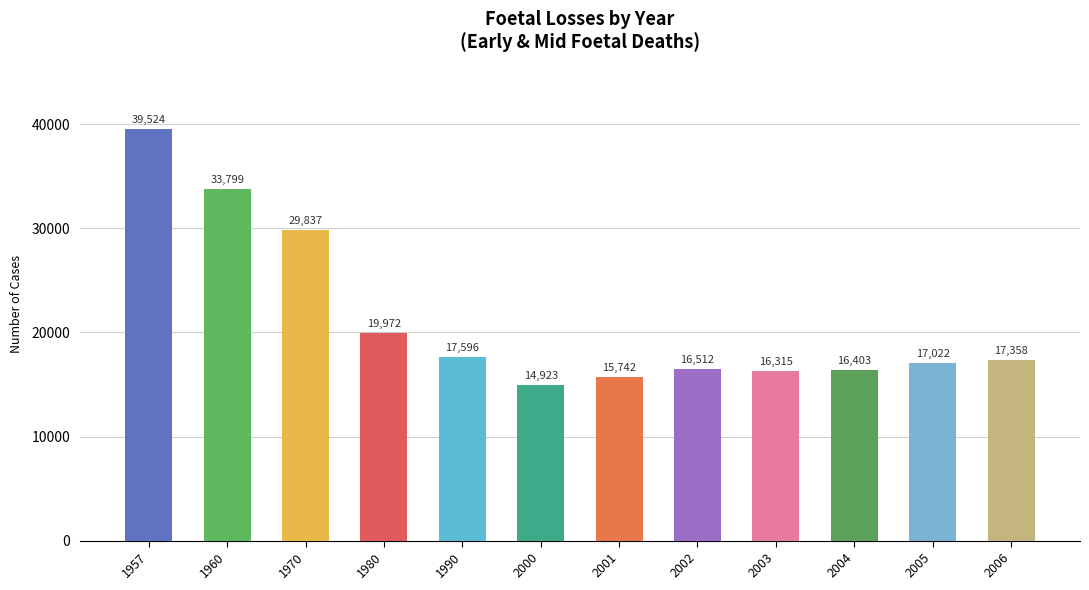

Reading left to right, list all the values displayed in this chart.

1957=39524	1960=33799	1970=29837	1980=19972	1990=17596	2000=14923	2001=15742	2002=16512	2003=16315	2004=16403	2005=17022	2006=17358